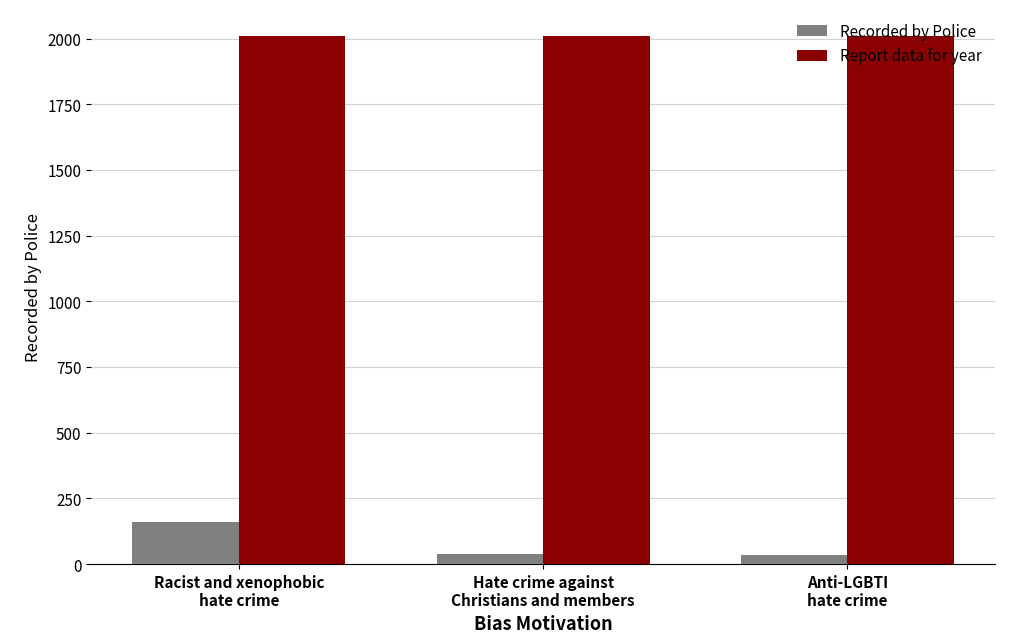

What is the total value across all series at Hate crime against
Christians and members?

2051